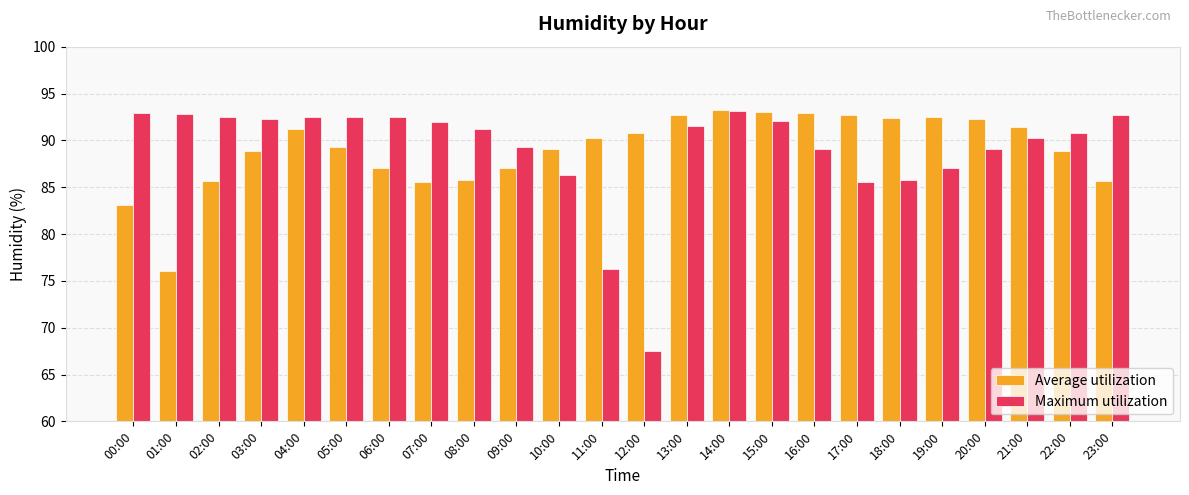

What is the total value across all series at 04:00?

183.7